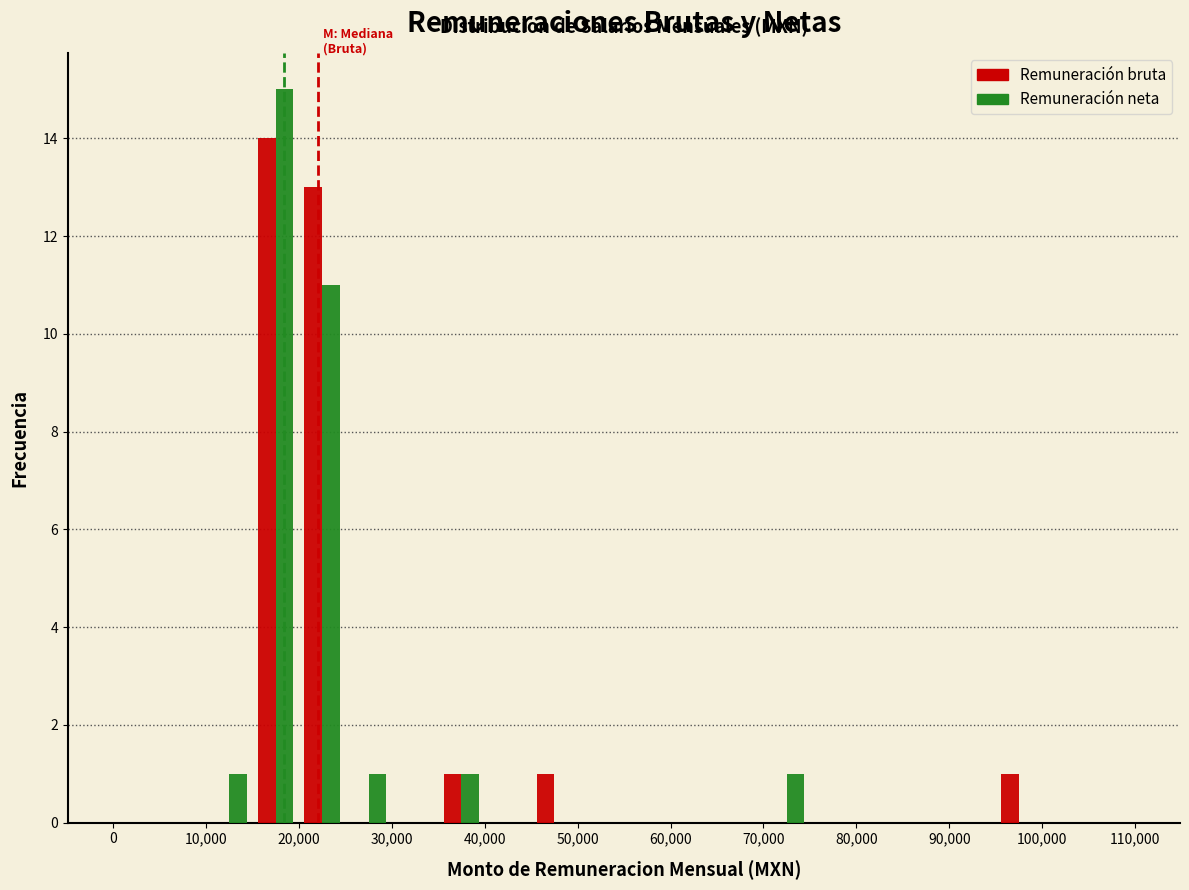

In the Remuneración neta series, which range on the x-axis has the tallest bar?

15000 to 20000